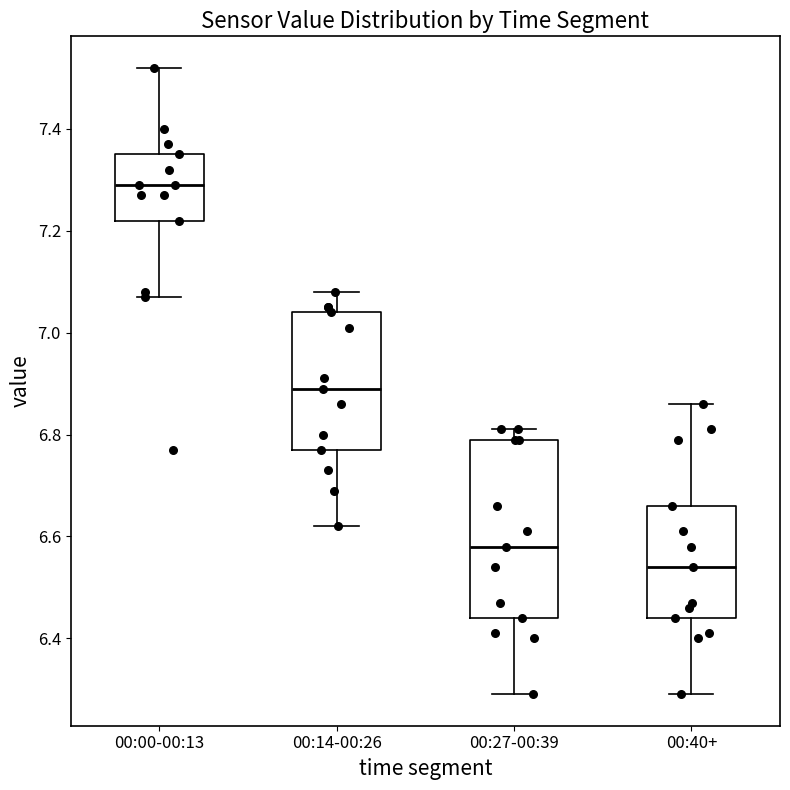

Reading left to right, transcribe this box plot: for each box, give where its median line is, the range the box spans, and where its two whiskers end, as read against the y-axis. The values are not printed on the chart, so give them approximately, as read against the axis.

00:00-00:13: median 7.30, box 7.22 to 7.36, whiskers 7.08 to 7.52
00:14-00:26: median 6.90, box 6.78 to 7.04, whiskers 6.62 to 7.08
00:27-00:39: median 6.58, box 6.44 to 6.80, whiskers 6.30 to 6.82
00:40+: median 6.54, box 6.44 to 6.66, whiskers 6.30 to 6.86